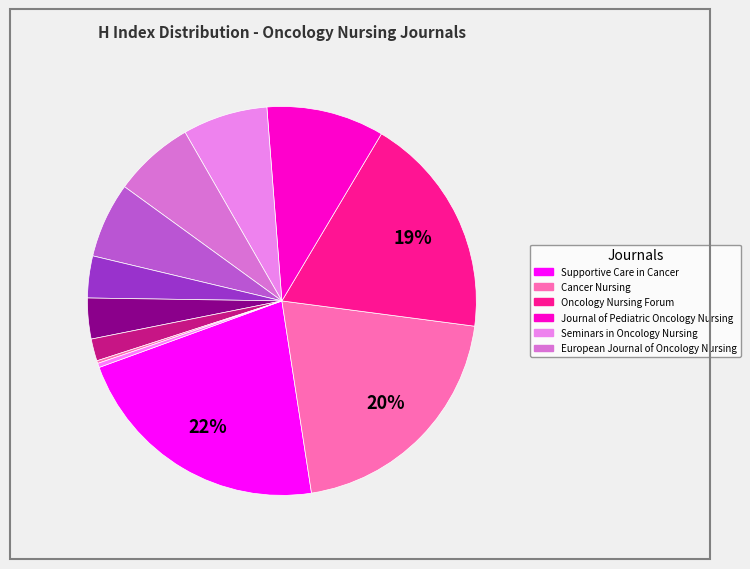

How many segments does this pie chart have?

12